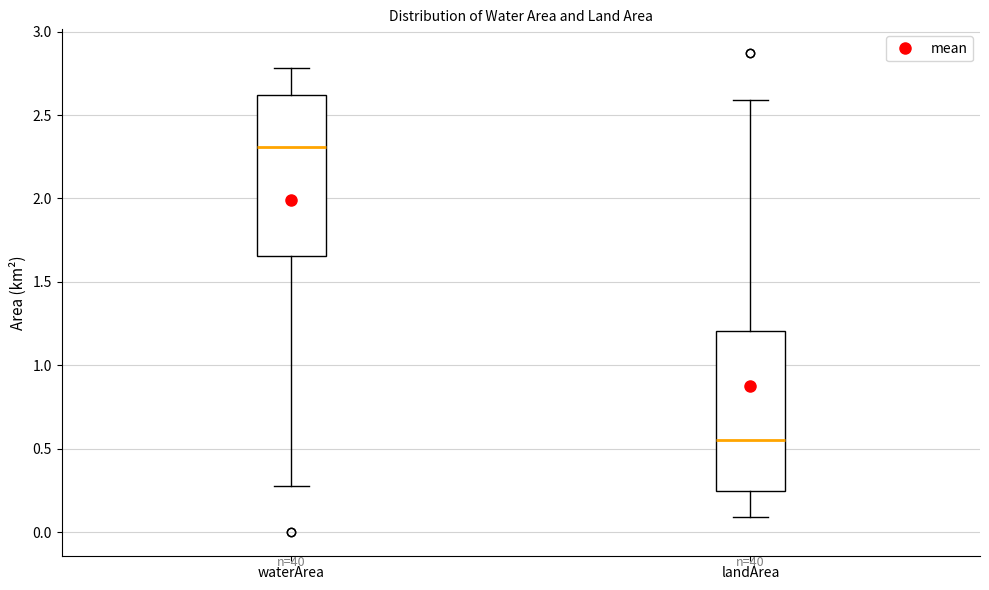

Which box has the highest median line?

waterArea